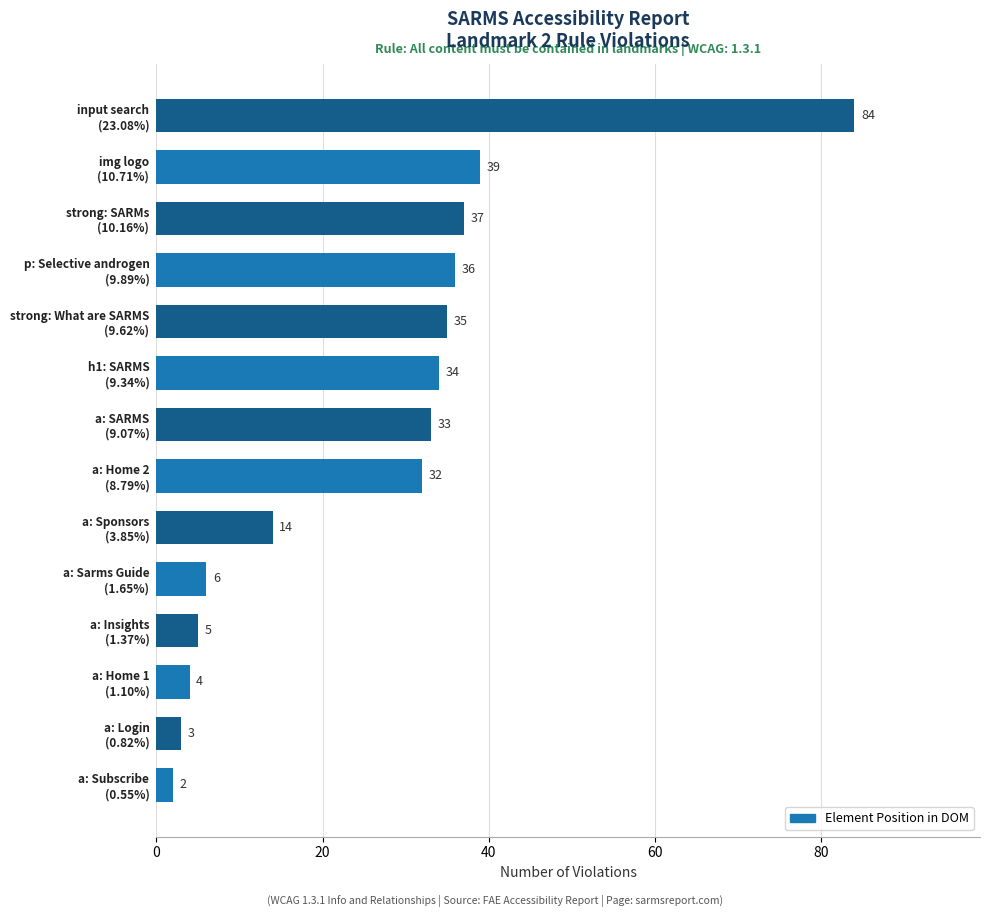

What is the difference between the second highest and second lowest values?

36